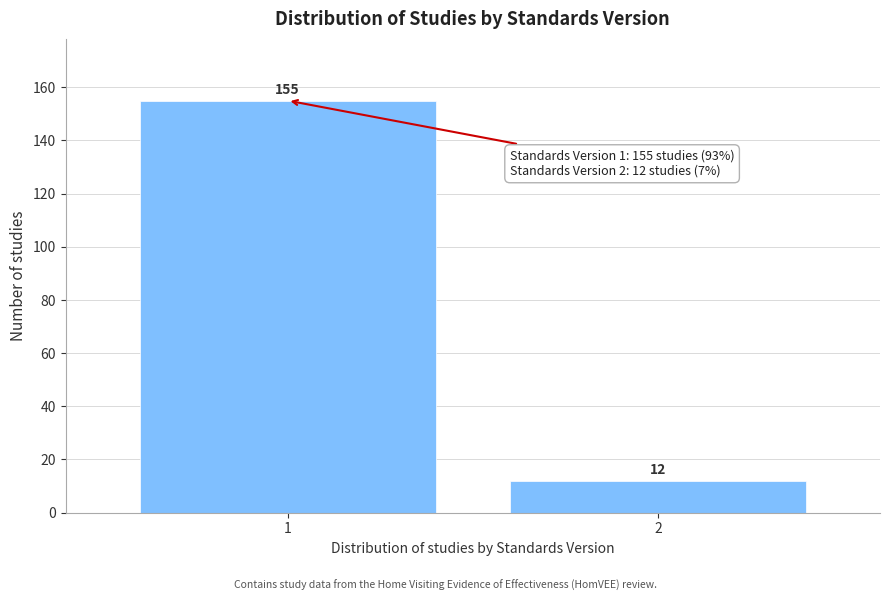

Reading right to left, list all the values displayed in this chart.

2=12	1=155